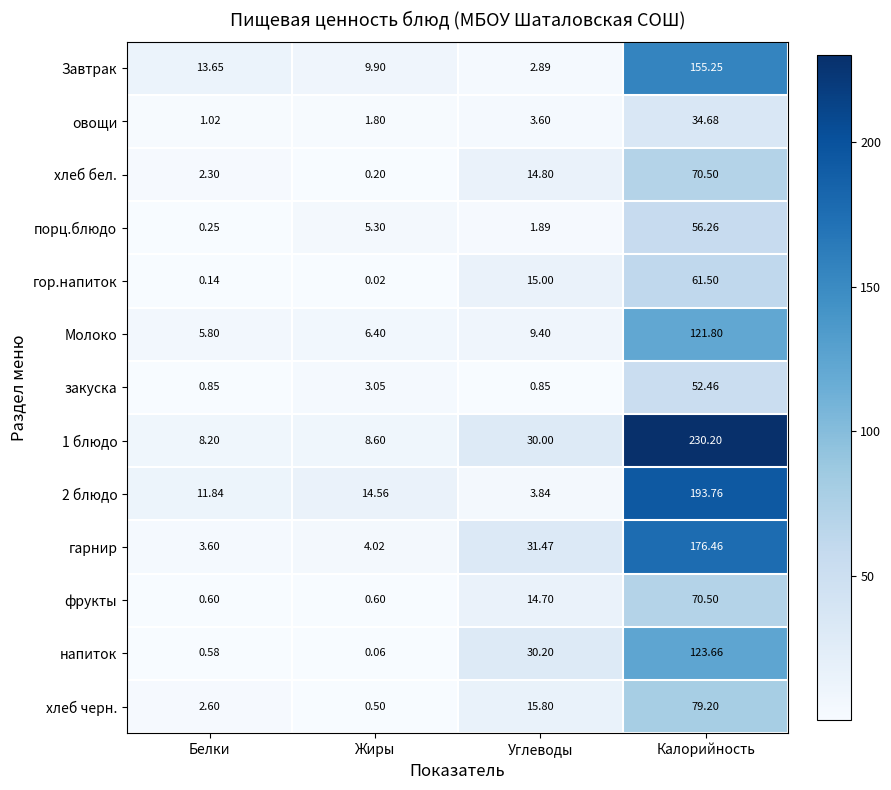

At how many categories does at least one series exceed 18?

2